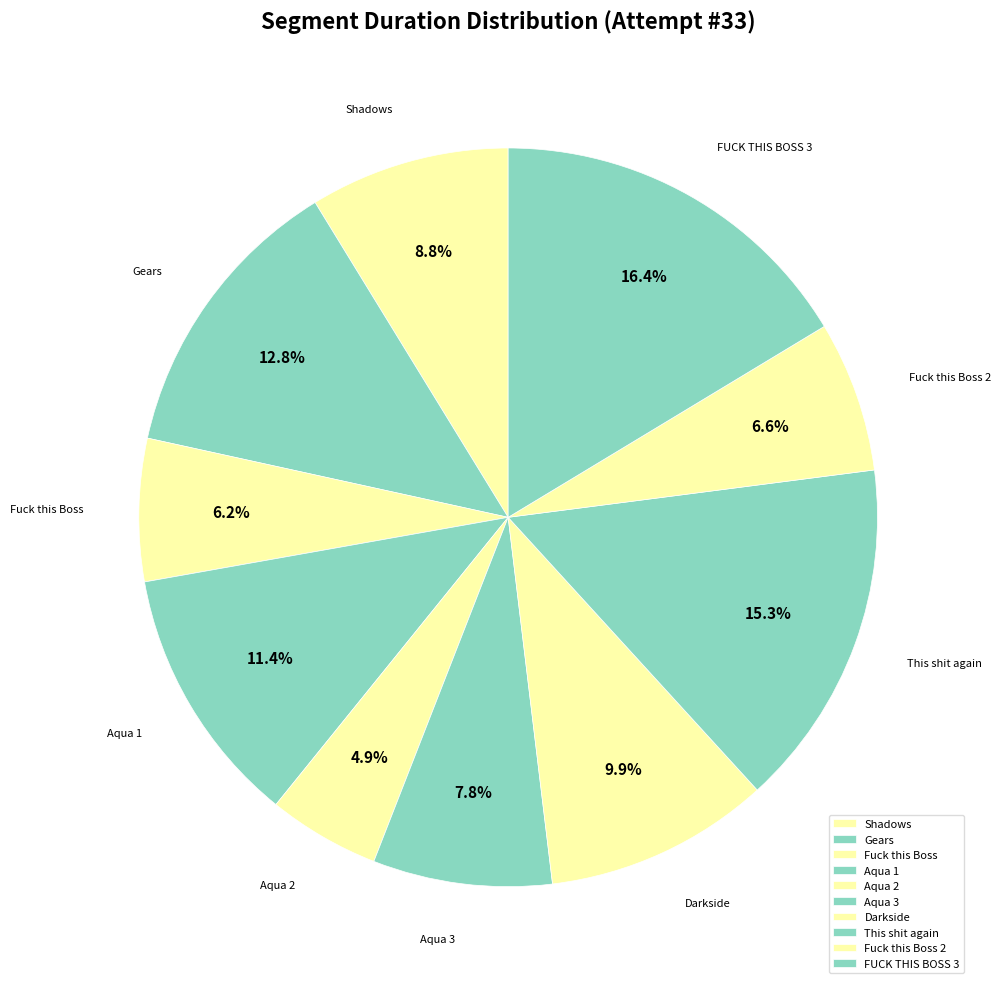

Does This shit again represent more than half of the total?

No